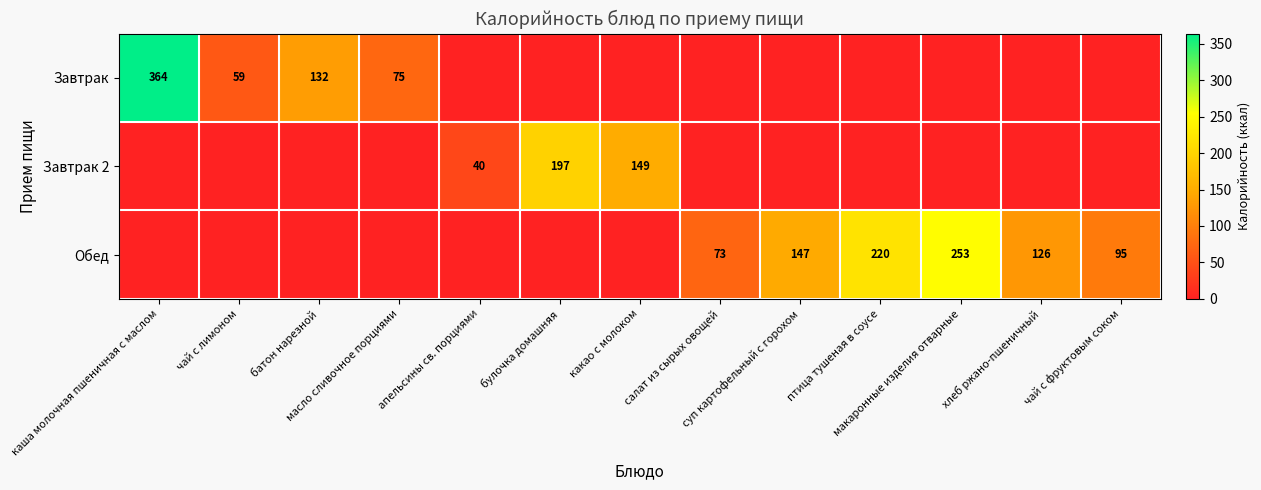

What is the sum of all Обед values?

914